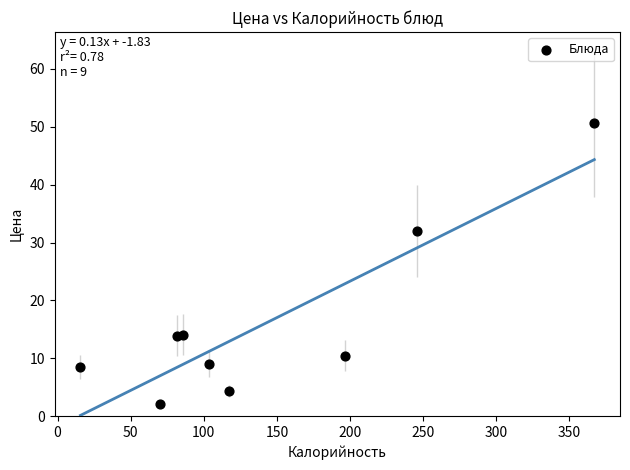

What is the range of X values (max minus min)?

351.3